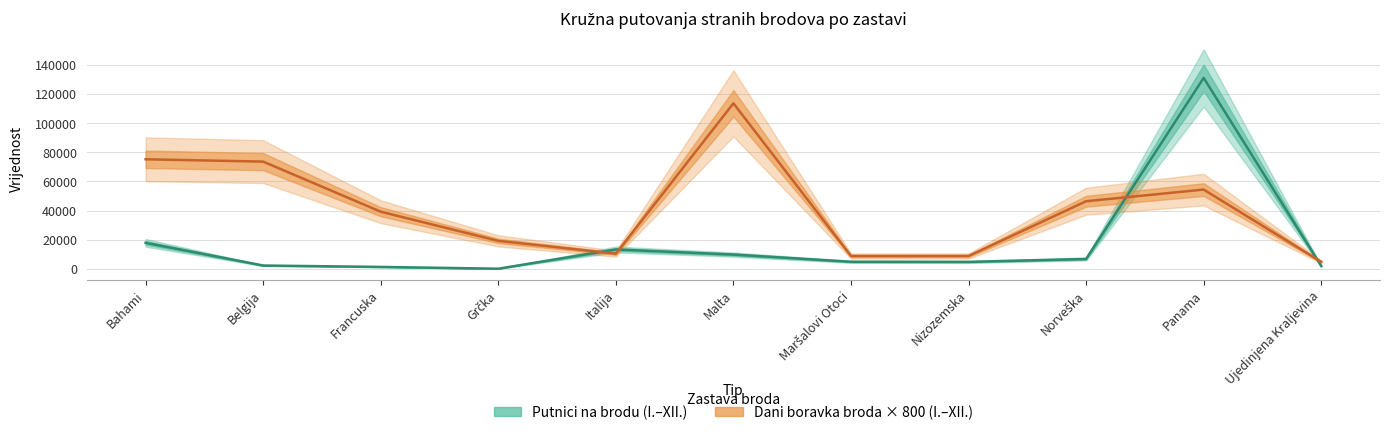

Rank the series by their average value, from lowest to highest.

Putnici na brodu (I.-XII.), Dani boravka broda (I.-XII.)